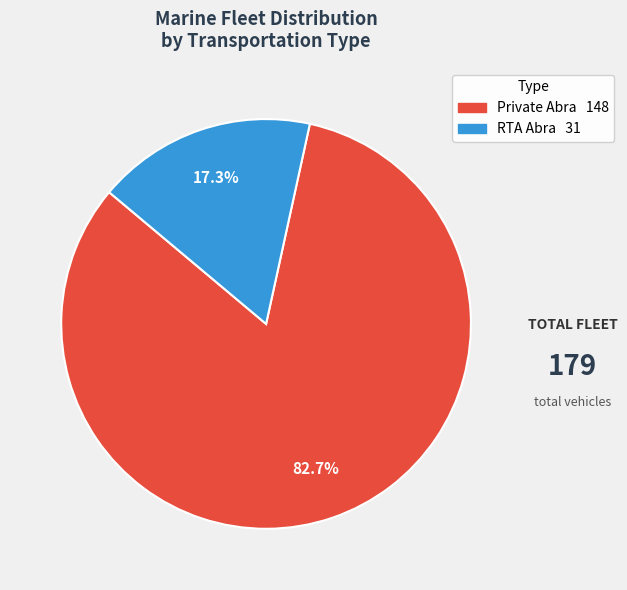

Which category has the biggest portion of the pie?

Private Abra